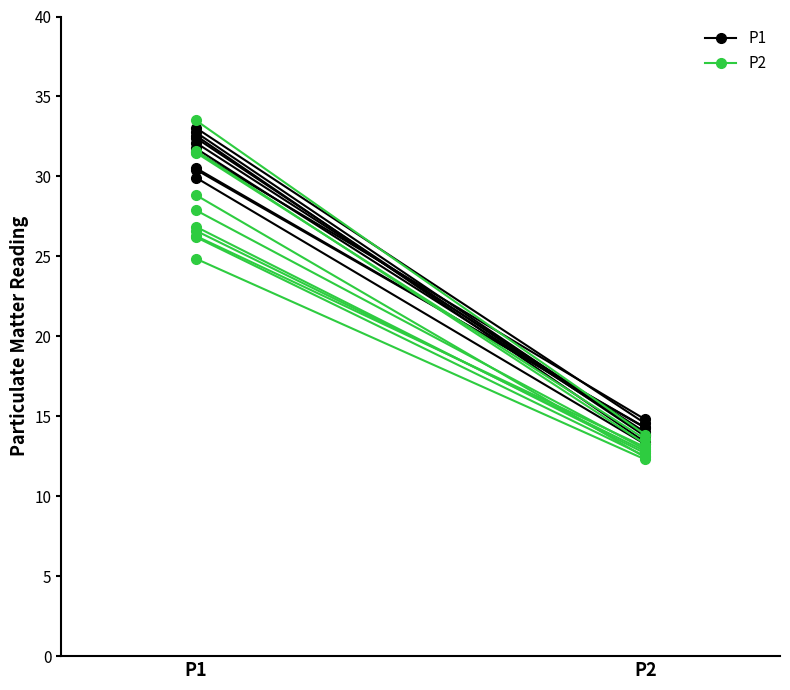

The P2 series shows 31.6 at P1. True or false?

True